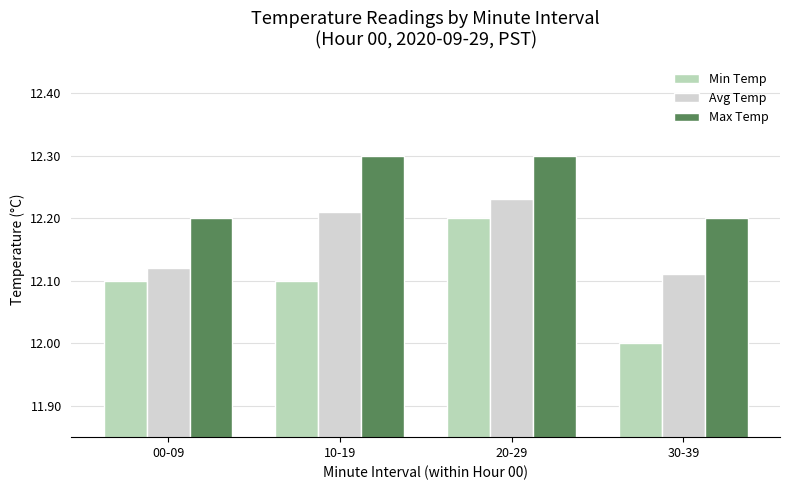

Reading left to right, list all the values displayed in this chart.

Min Temp: 00-09=12.1	10-19=12.1	20-29=12.2	30-39=12.0
Avg Temp: 00-09=12.1	10-19=12.2	20-29=12.2	30-39=12.1
Max Temp: 00-09=12.2	10-19=12.3	20-29=12.3	30-39=12.2